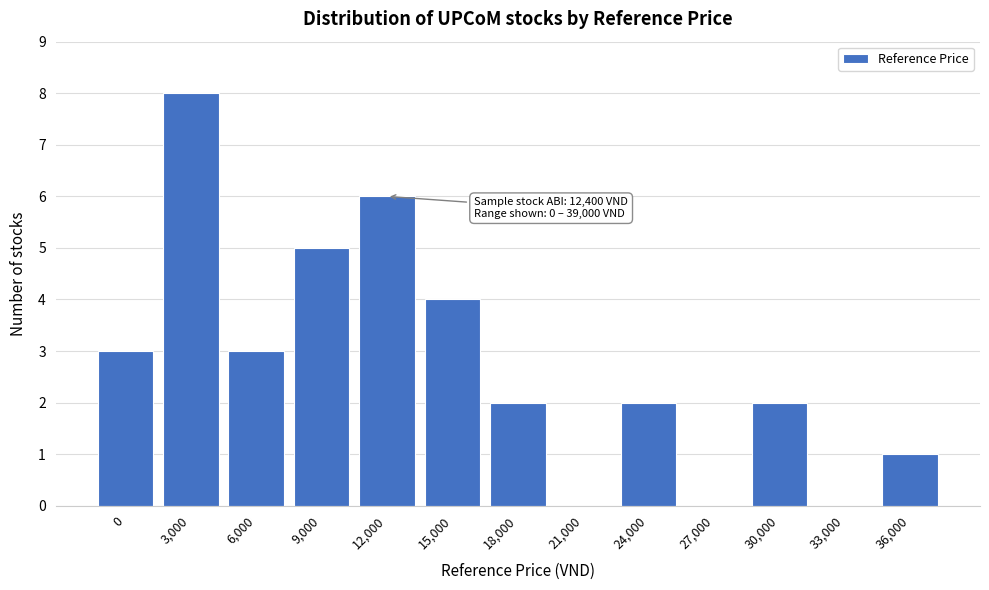

Reading right to left, what are all the values shown in this chart?

36,000=1	33,000=0	30,000=2	27,000=0	24,000=2	21,000=0	18,000=2	15,000=4	12,000=6	9,000=5	6,000=3	3,000=8	0=3